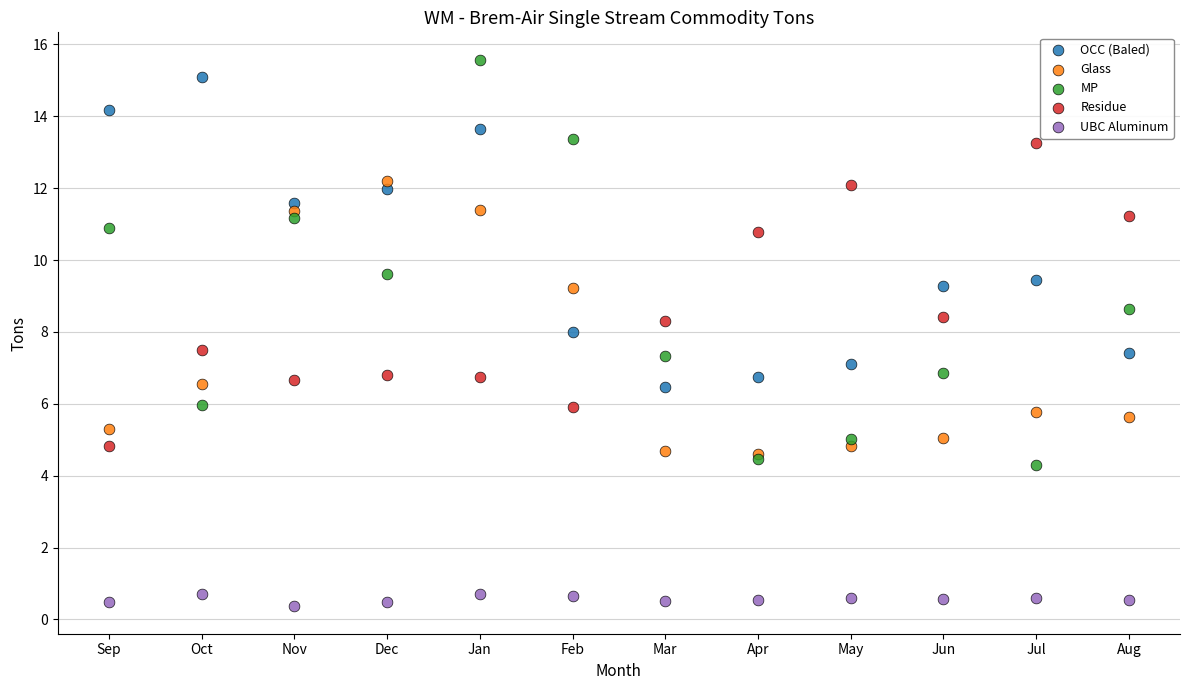

Which series contains the lowest Y value?

UBC Aluminum